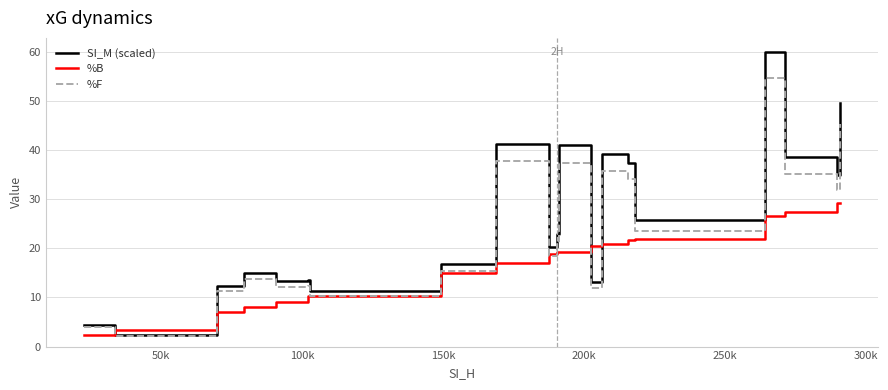

What is the lowest value of the %B series?

2.3